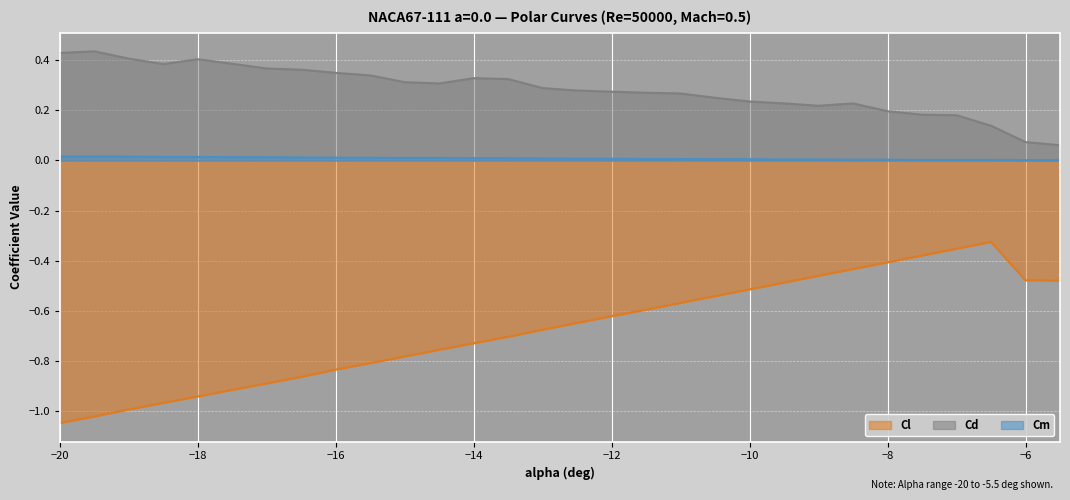

What is the label of the 4th point from the right?

-7